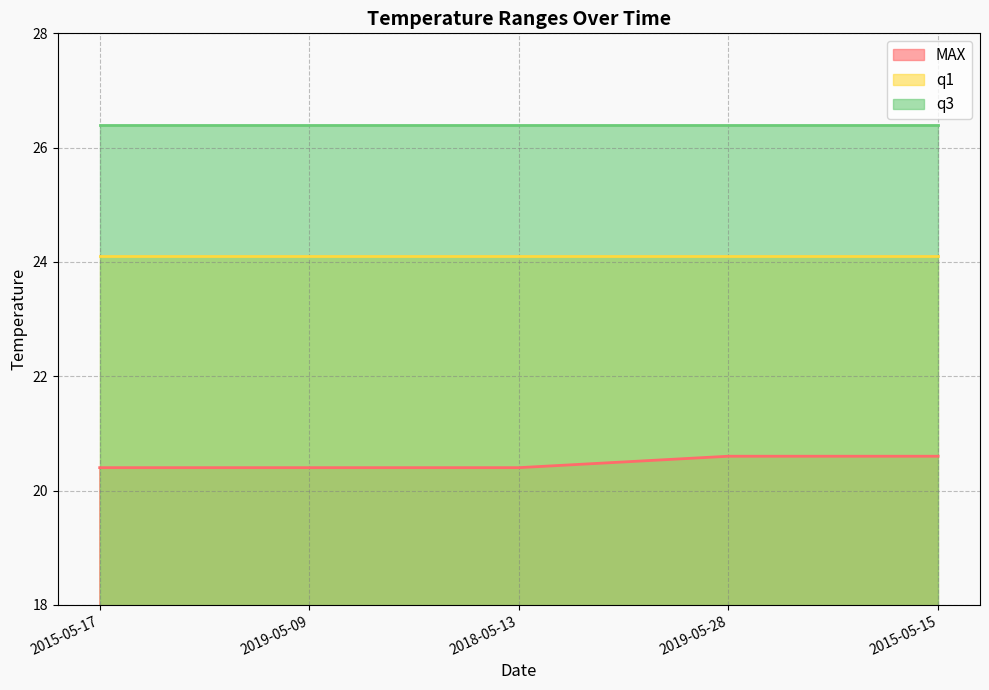

Rank the series by their average value, from lowest to highest.

MAX, q1, q3